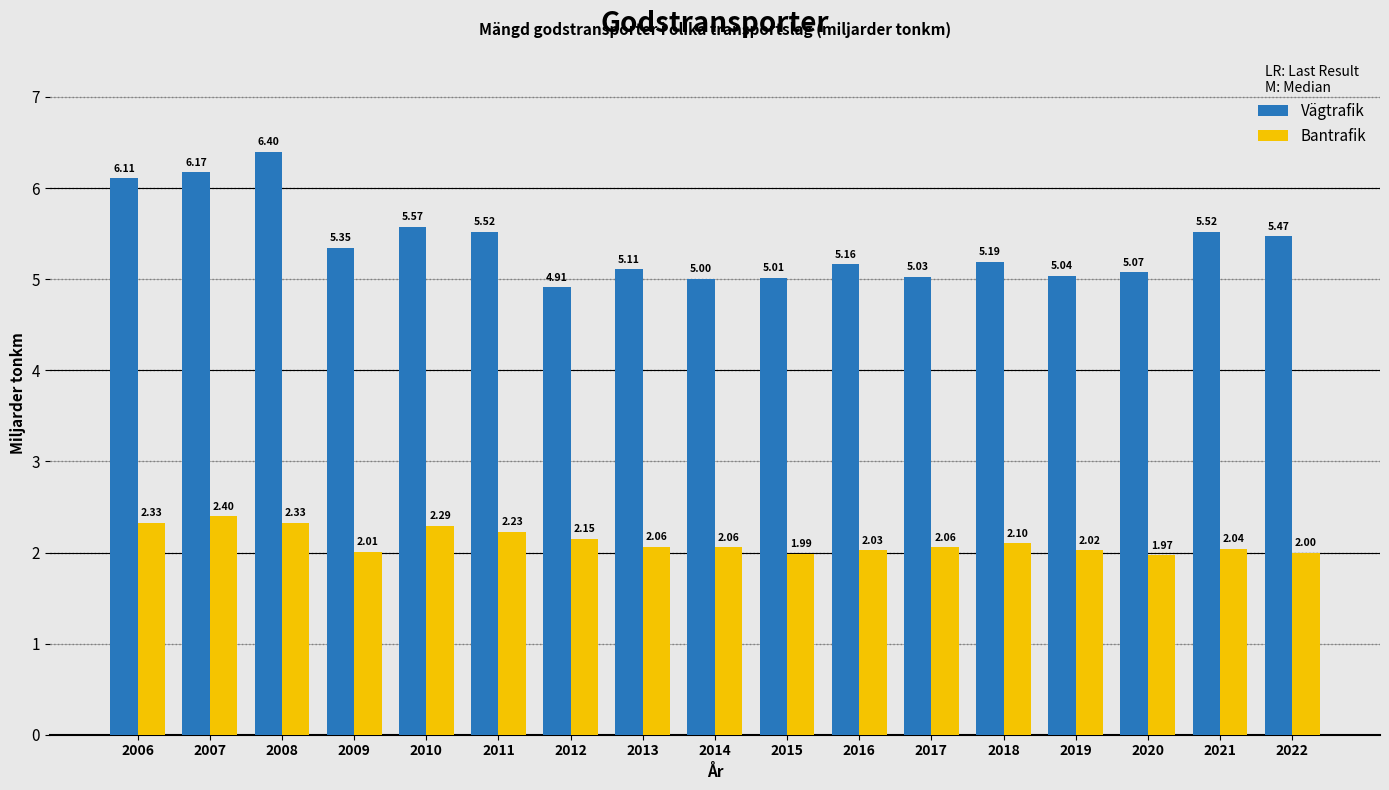

What is the highest value of the Vägtrafik series?

6.4